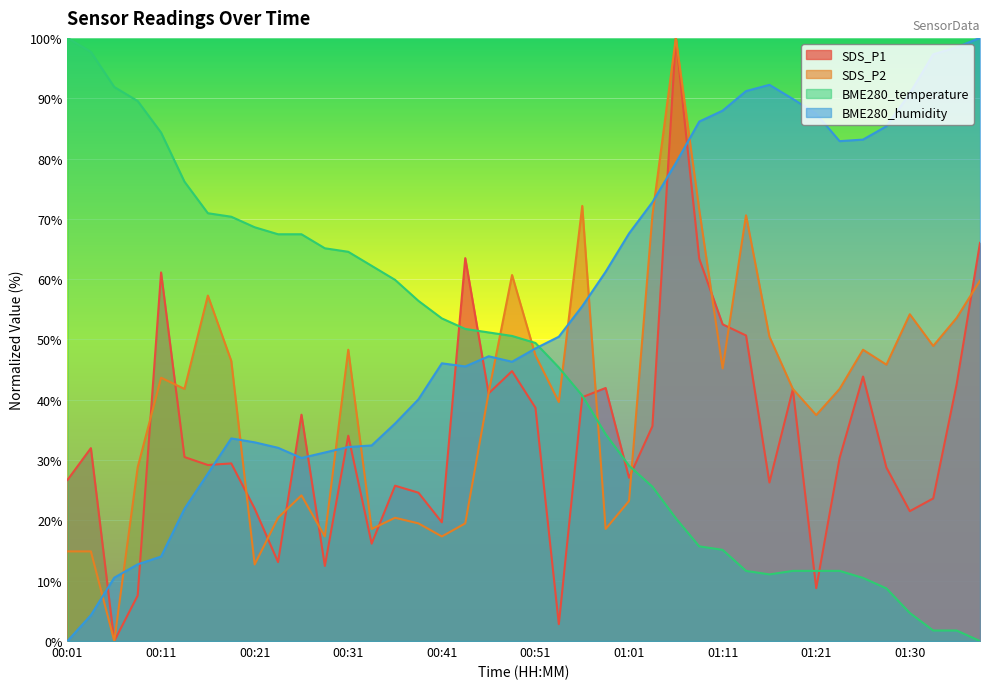

After their last crossing, which series has the higher values: BME280_temperature or SDS_P2?

SDS_P2